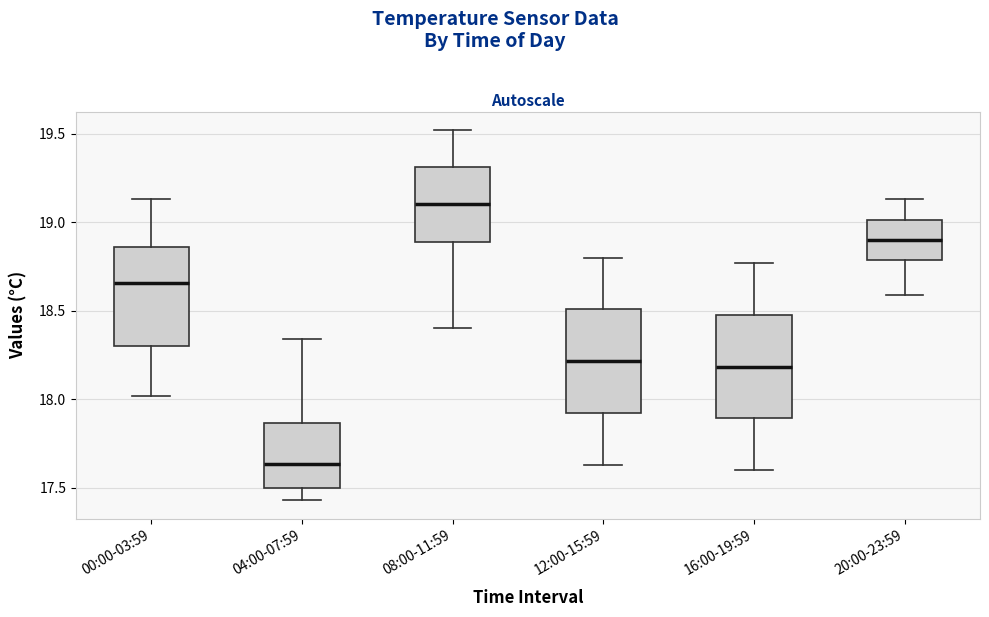

Which box has the lowest median line?

04:00-07:59